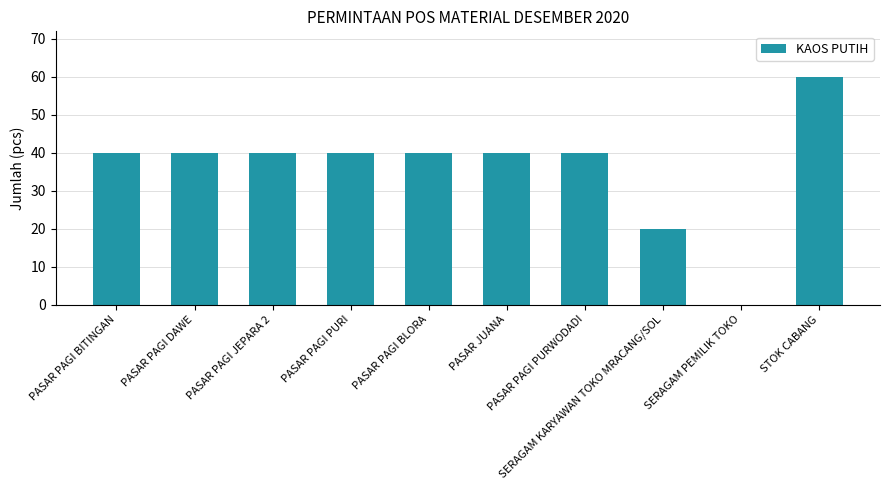

What is the greatest value displayed?

60